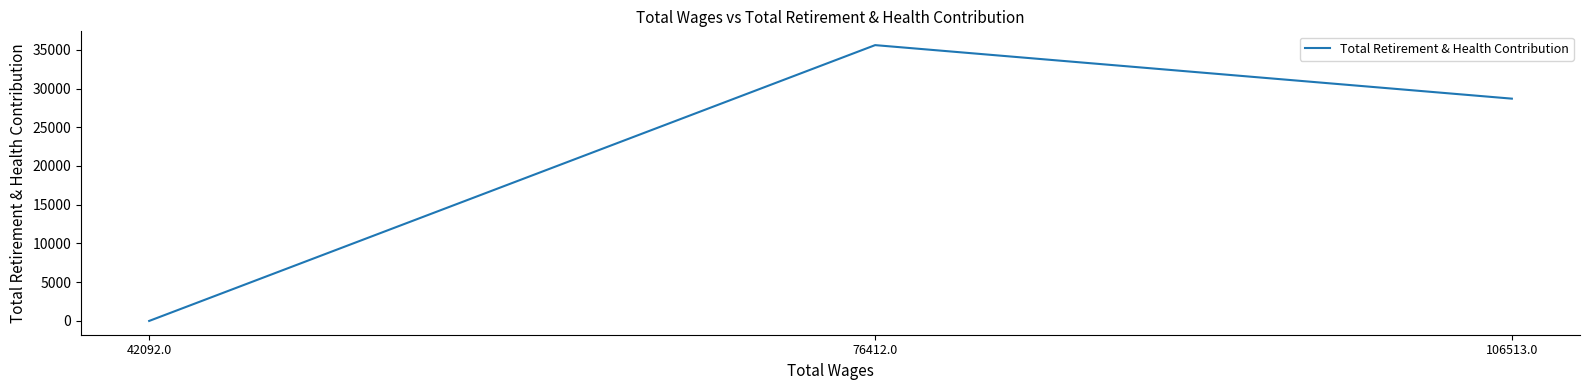

Where is the data nearest to the value 17800?

106513.0